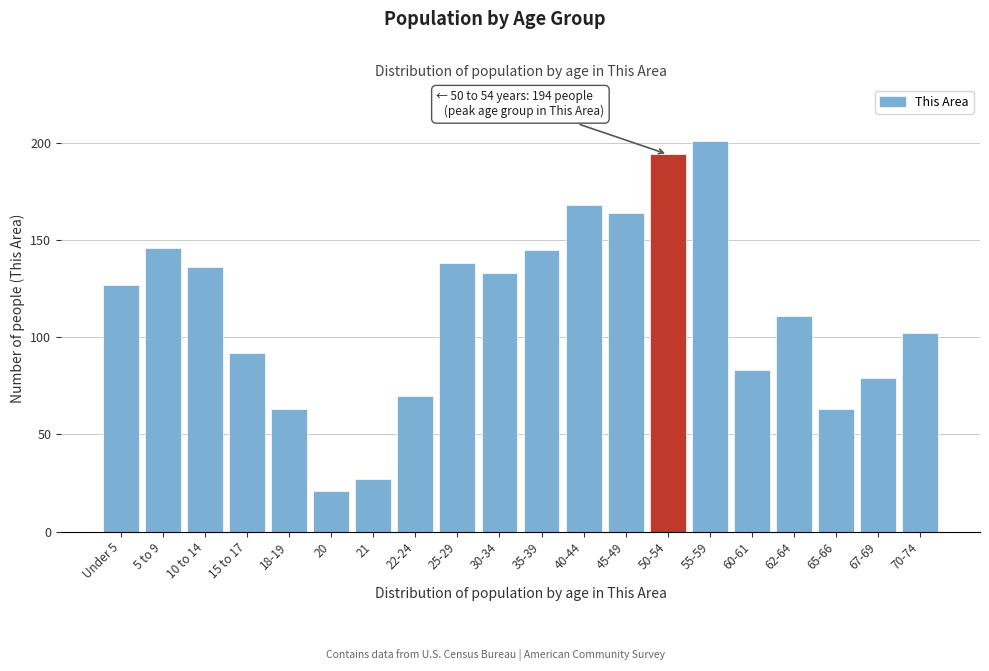

Reading right to left, transcribe all the data shown in this chart.

70-74=102	67-69=79	65-66=63	62-64=111	60-61=83	55-59=201	50-54=194	45-49=164	40-44=168	35-39=145	30-34=133	25-29=138	22-24=70	21=27	20=21	18-19=63	15 to 17=92	10 to 14=136	5 to 9=146	Under 5=127